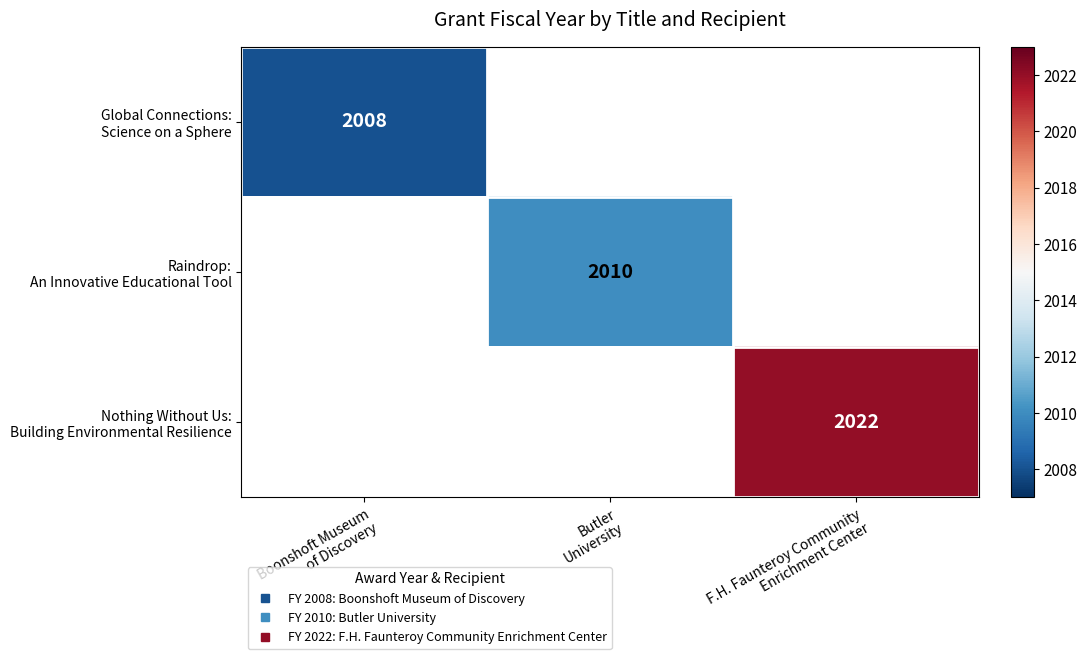

The value of Raindrop: An Innovative Educational Tool at Butler University is 2010.0. True or false?

True